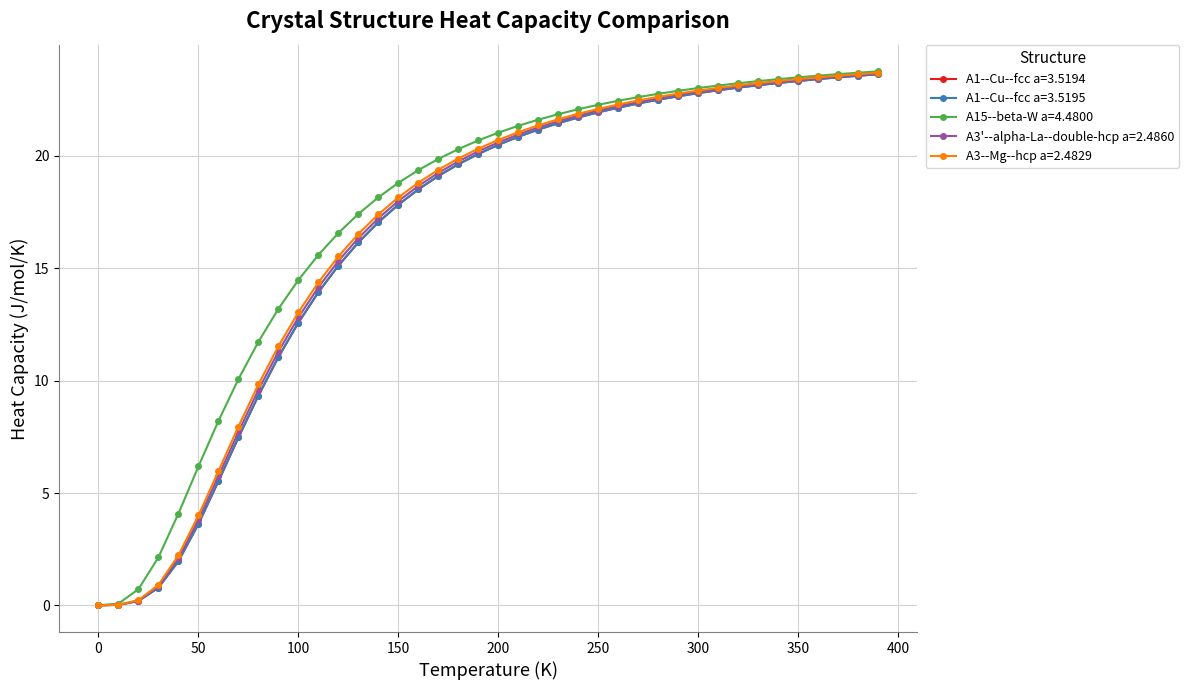

What is the maximum value for A3--Mg--hcp a=2.4829?

23.7